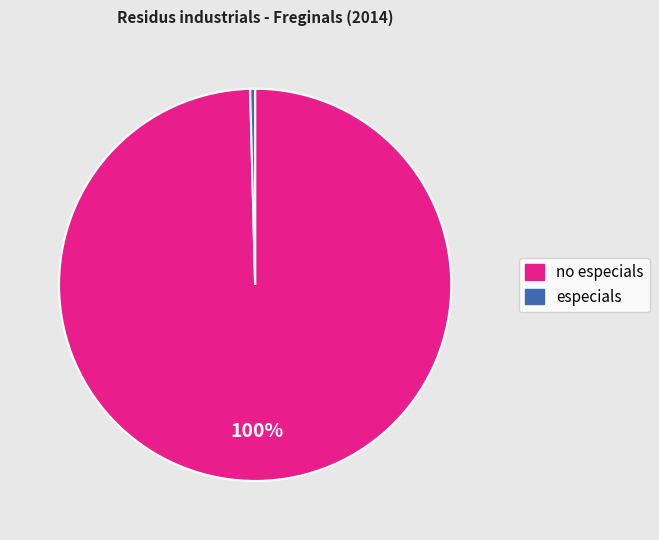

To the nearest percent, what is the average slice percentage?

50%